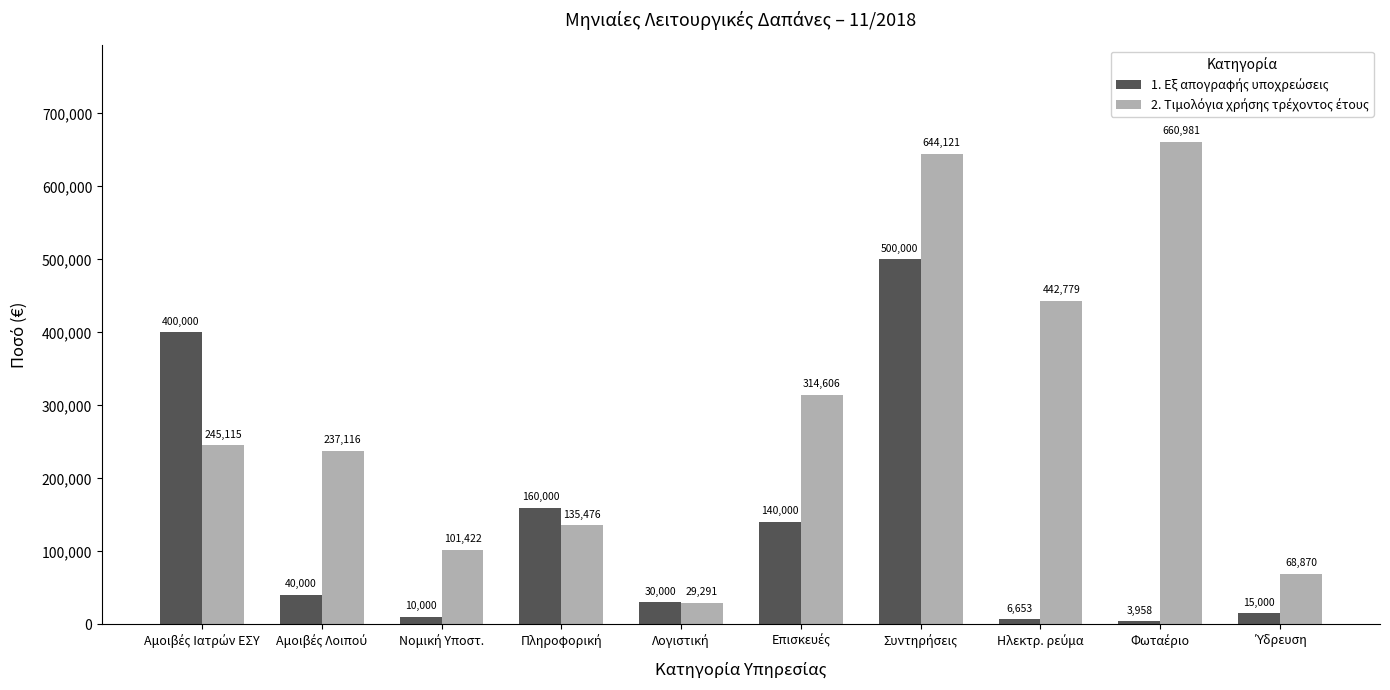

At how many categories does at least one series exceed 416552?

3